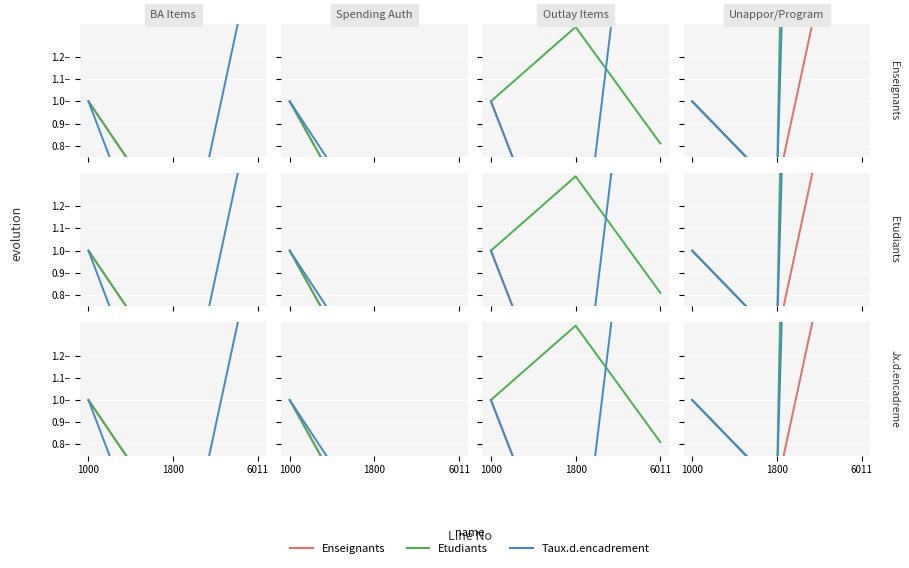

How many values in the Etudiants series are below 1?

1